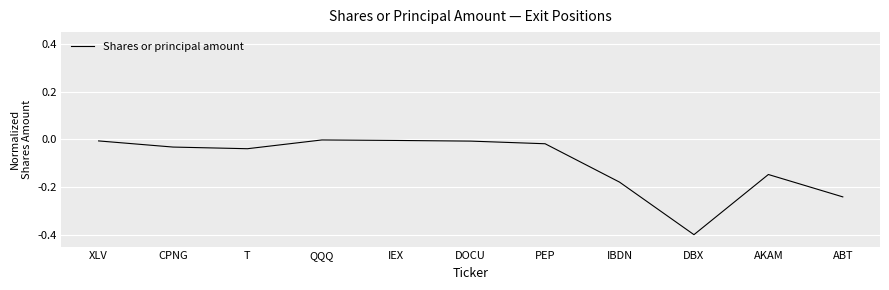

What is the minimum value shown in the chart?

-0.4